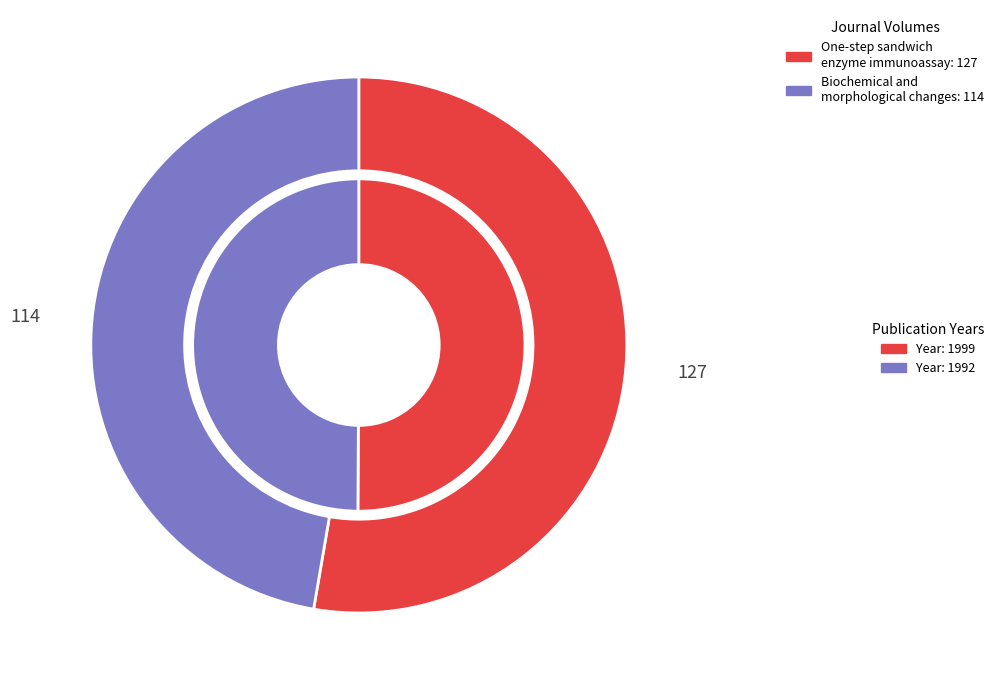

To the nearest percent, what is the combined percentage of One-step sandwich enzyme immunoassay and Biochemical and morphological changes?

100%